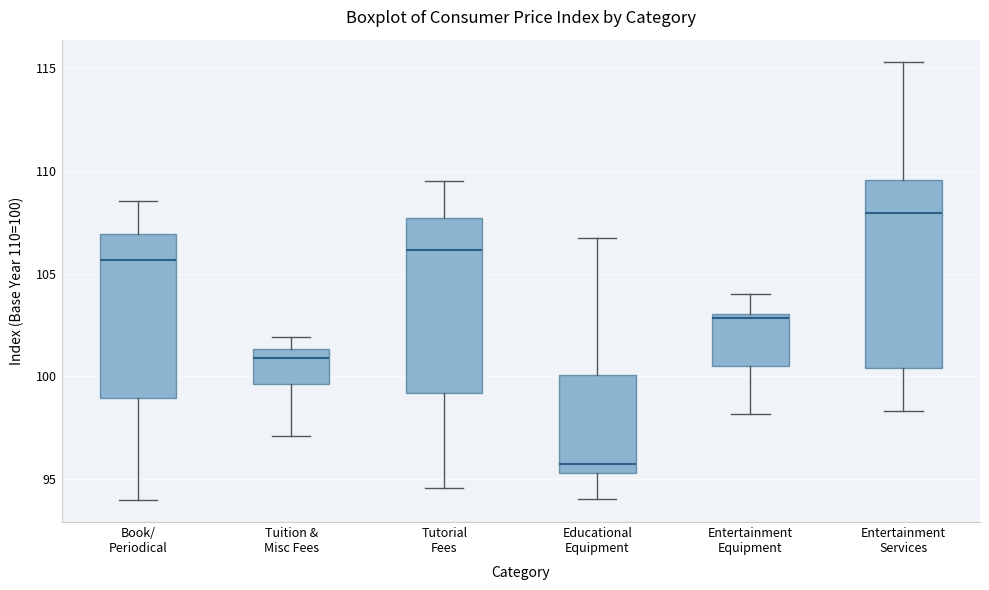

Reading left to right, read every box against the y-axis: the position of its median line, the range the box covers, and the ends of its whiskers. The values are not printed on the chart, so give them approximately, as read against the axis.

Book/ Periodical: median 105.5, box 99.0 to 107.0, whiskers 94.0 to 108.5
Tuition & Misc Fees: median 101.0, box 99.5 to 101.5, whiskers 97.0 to 102.0
Tutorial Fees: median 106.0, box 99.0 to 107.5, whiskers 94.5 to 109.5
Educational Equipment: median 95.5 (just above the box's lower edge), box 95.5 to 100.0, whiskers 94.0 to 106.5
Entertainment Equipment: median 103.0 (just below the box's upper edge), box 100.5 to 103.0, whiskers 98.0 to 104.0
Entertainment Services: median 108.0, box 100.5 to 109.5, whiskers 98.5 to 115.5